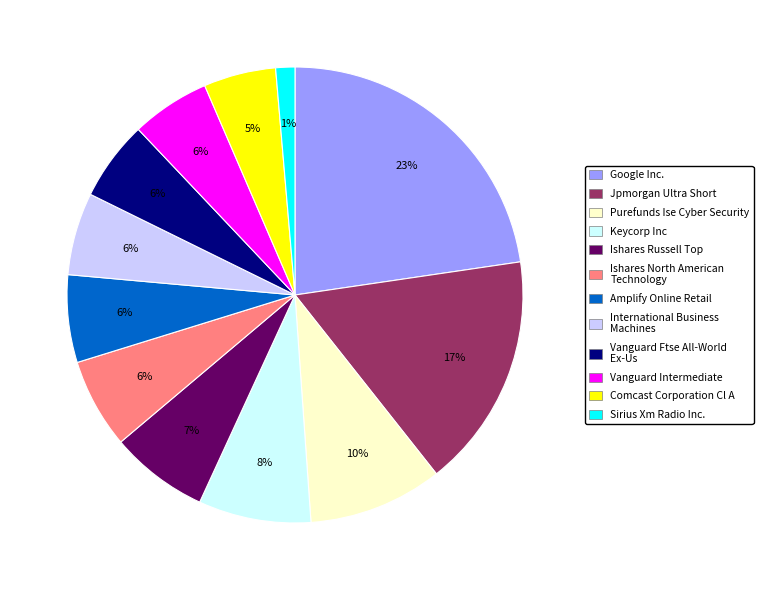

To the nearest percent, what is the combined percentage of Sirius Xm Radio Inc. and Vanguard Ftse All-World Ex-Us?

7%